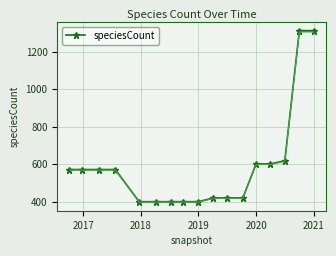

What is the maximum value for speciesCount?

1314